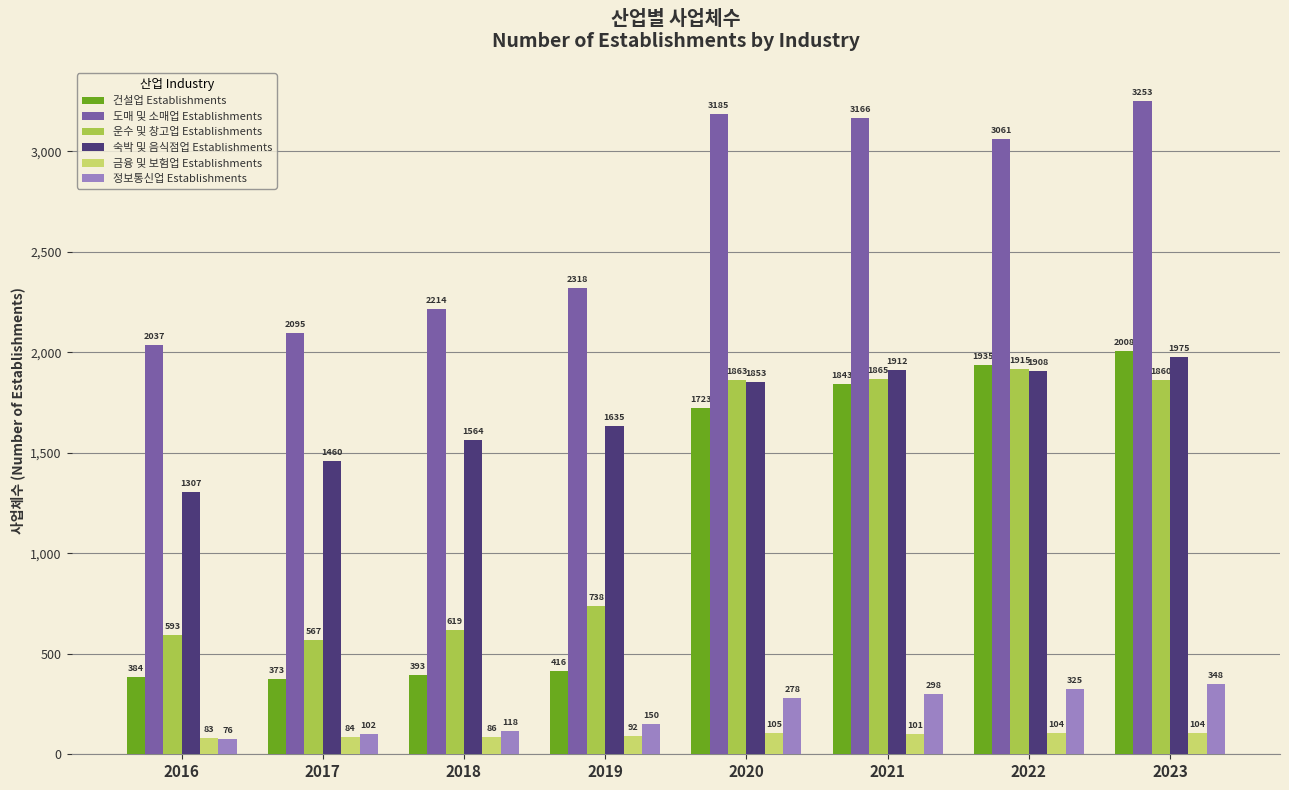

At how many categories does at least one series exceed 660?

8